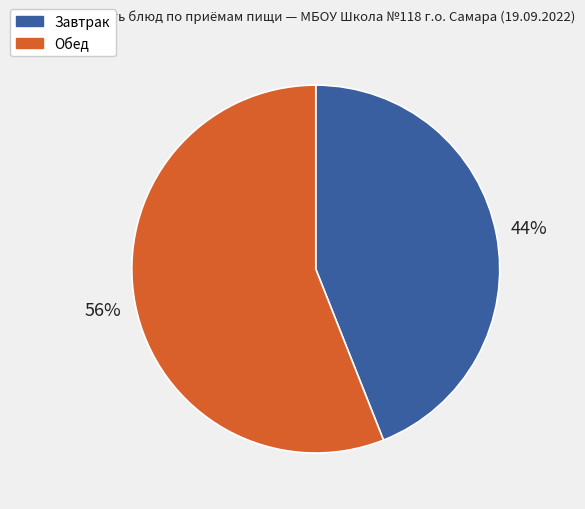

How many segments does this pie chart have?

2